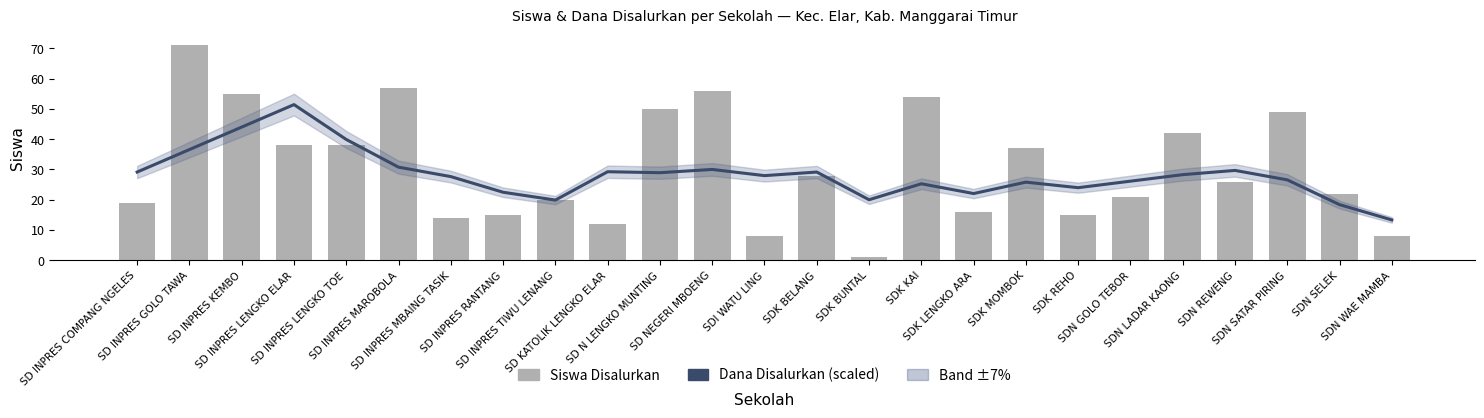

Which series changed the most between SD INPRES TIWU LENANG and SD NEGERI MBOENG?

Siswa Disalurkan